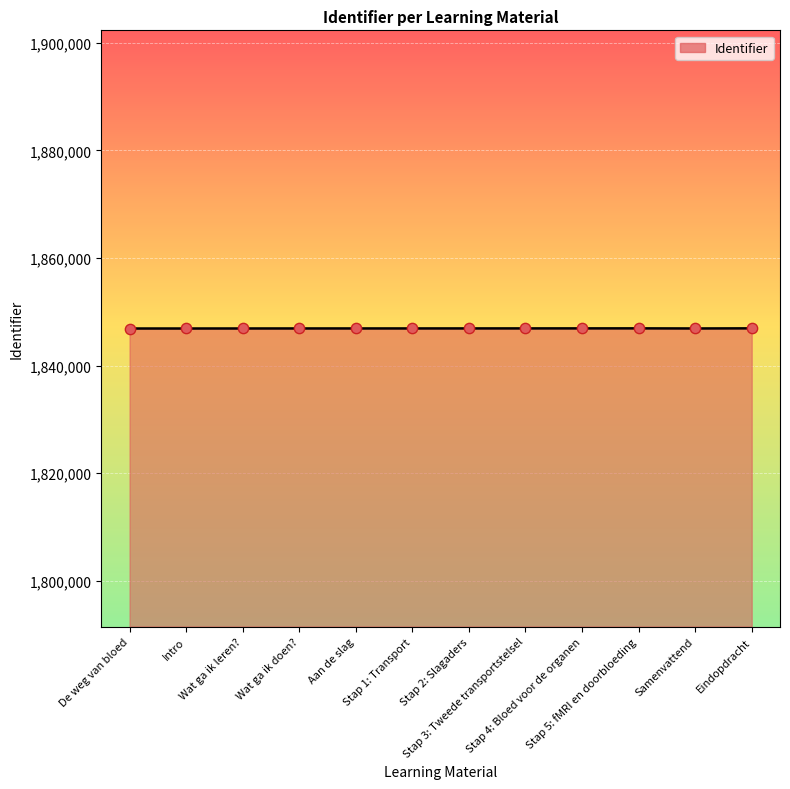

What is the maximum value shown in the chart?

1846914